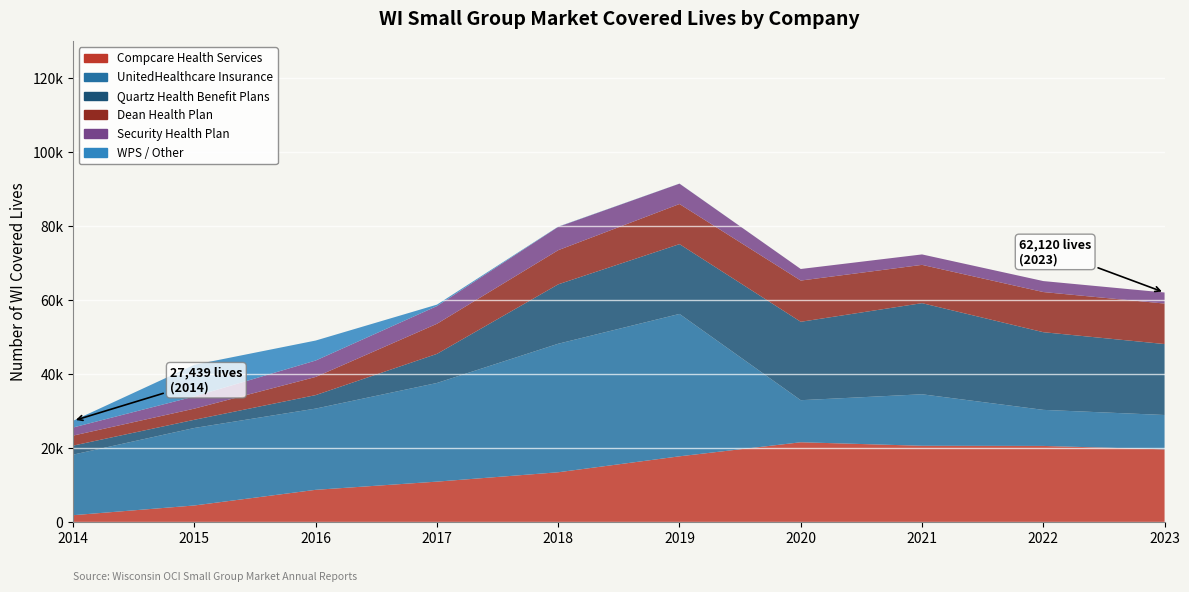

Reading left to right, what are all the values shown in this chart?

Compcare Health Services: 2014=1920	2015=4549	2016=8778	2017=10994	2018=13527	2019=17836	2020=21636	2021=20685	2022=20645	2023=19723
UnitedHealthcare Insurance: 2014=16371	2015=20952	2016=21959	2017=26666	2018=34741	2019=38494	2020=11372	2021=13923	2022=9748	2023=9281
Quartz Health Benefit Plans: 2014=2443	2015=2216	2016=3647	2017=7870	2018=16060	2019=18868	2020=21193	2021=24634	2022=20996	2023=19182
Dean Health Plan: 2014=2703	2015=3013	2016=4907	2017=8133	2018=9231	2019=10844	2020=11148	2021=10349	2022=10854	2023=10945
Security Health Plan: 2014=2191	2015=3295	2016=4441	2017=4787	2018=6308	2019=5501	2020=3127	2021=2824	2022=2968	2023=2989
WPS / Other: 2014=1811	2015=8559	2016=5401	2017=390	2018=62	2019=21	2020=0	2021=0	2022=0	2023=0